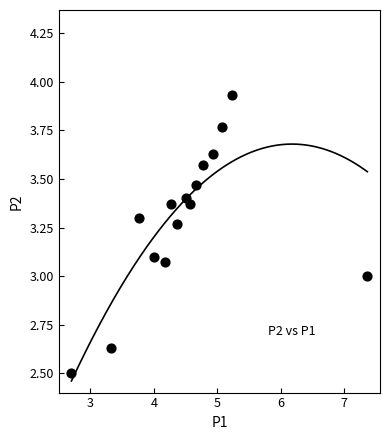

What is the range of X values (max minus min)?

4.7